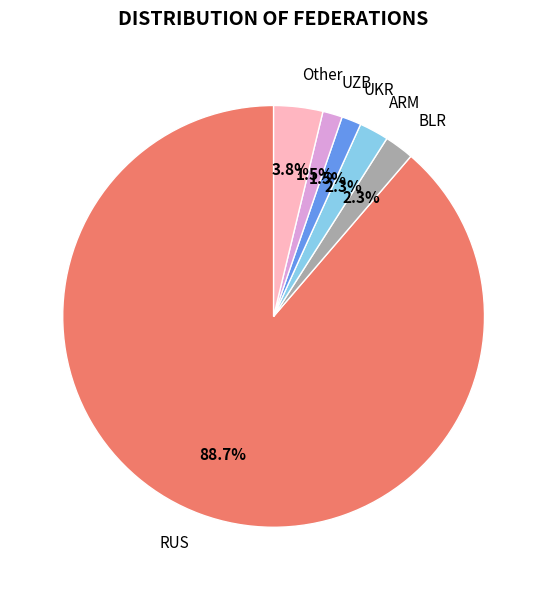

Approximately how many times larger is the value at ARM compared to BLR?

1.0